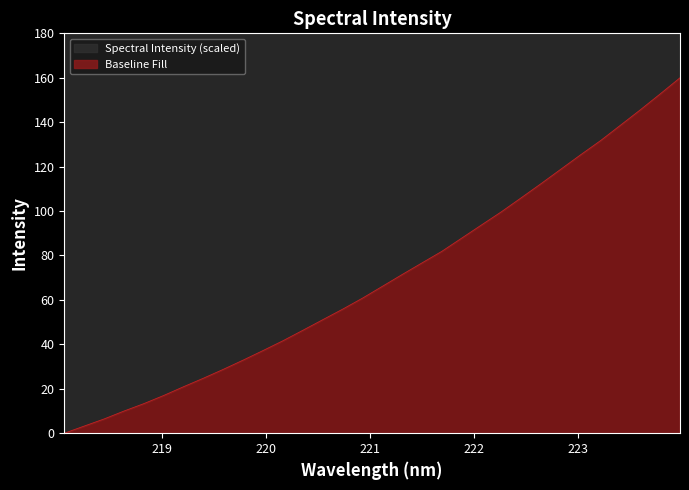

At which label is the value closest to 80?

221.6902